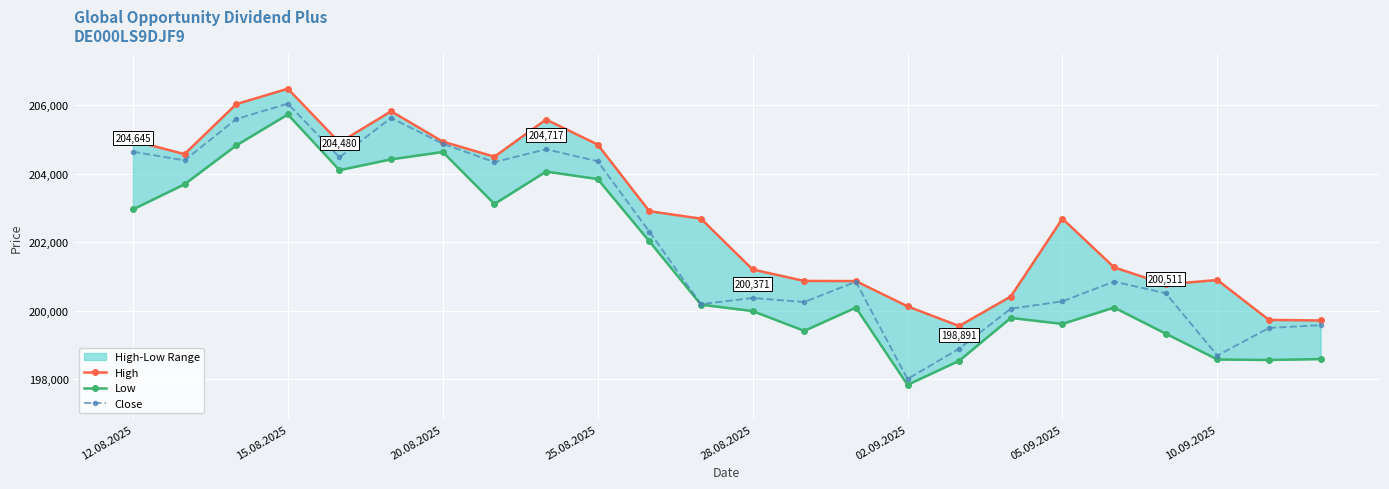

True or false: Close has more than 1 points higher than both neighbors.

True